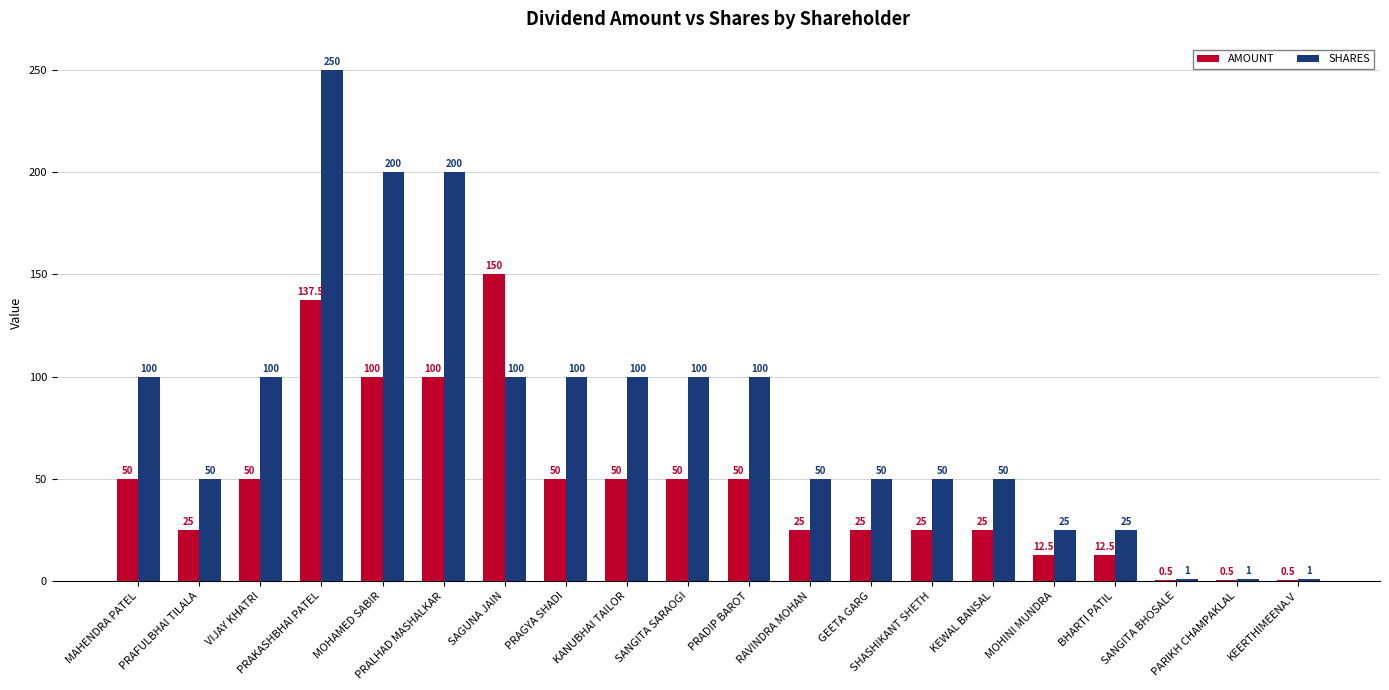

Count the number of data series in this chart.

2